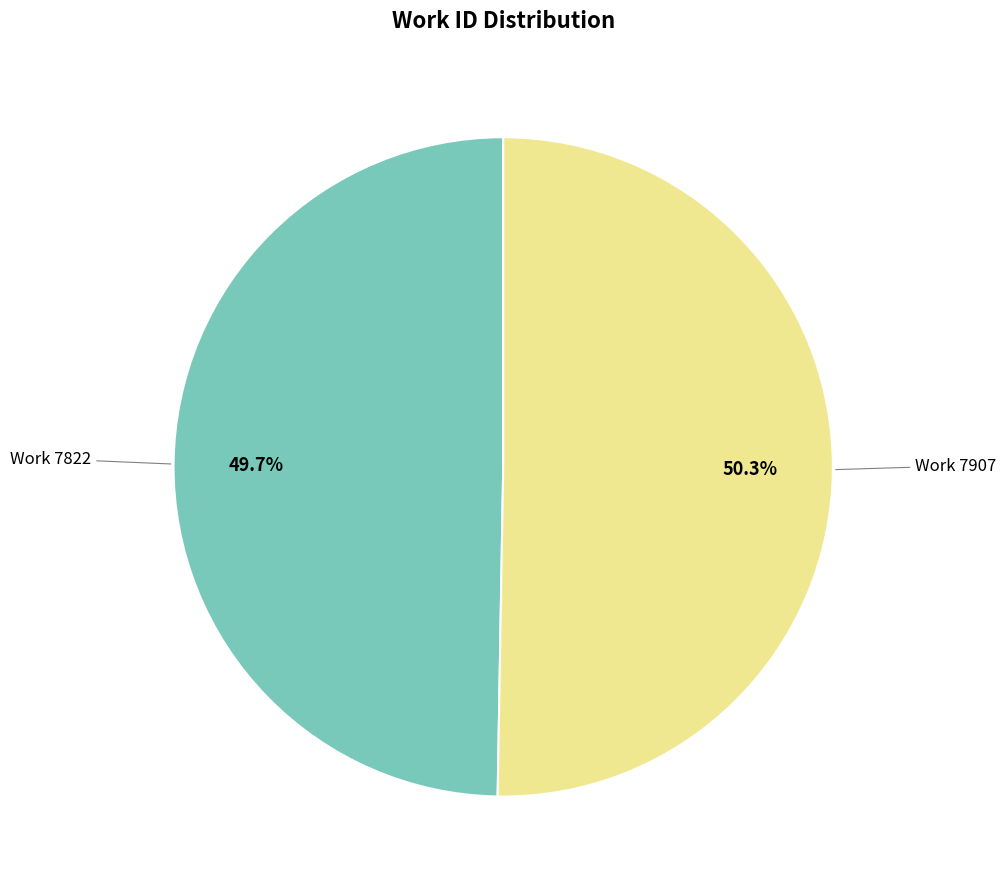

Does any single category account for the majority?

Yes